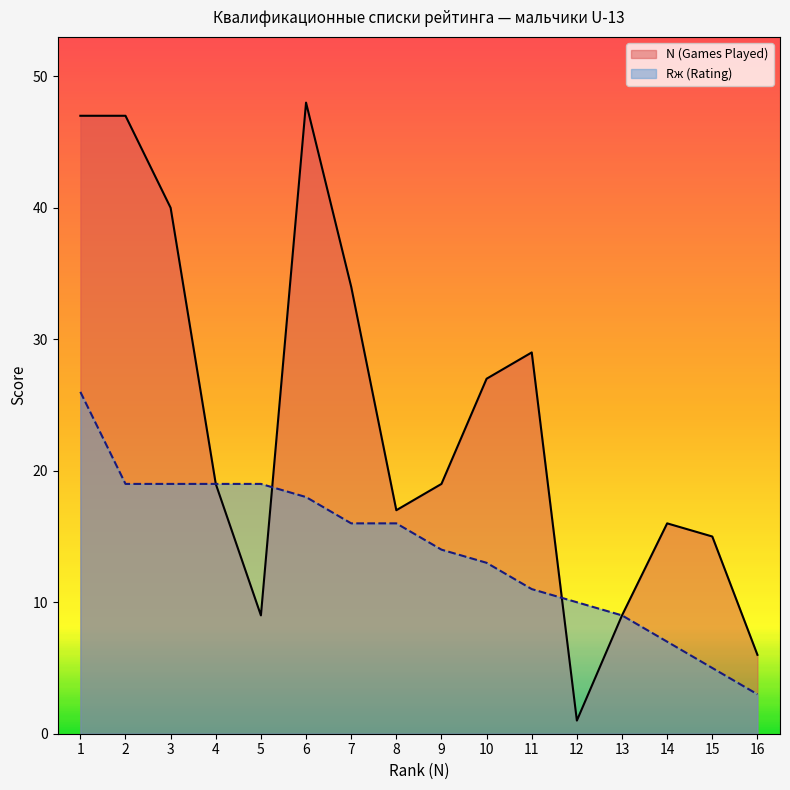

What is the difference between the highest and lowest values at 7?

18